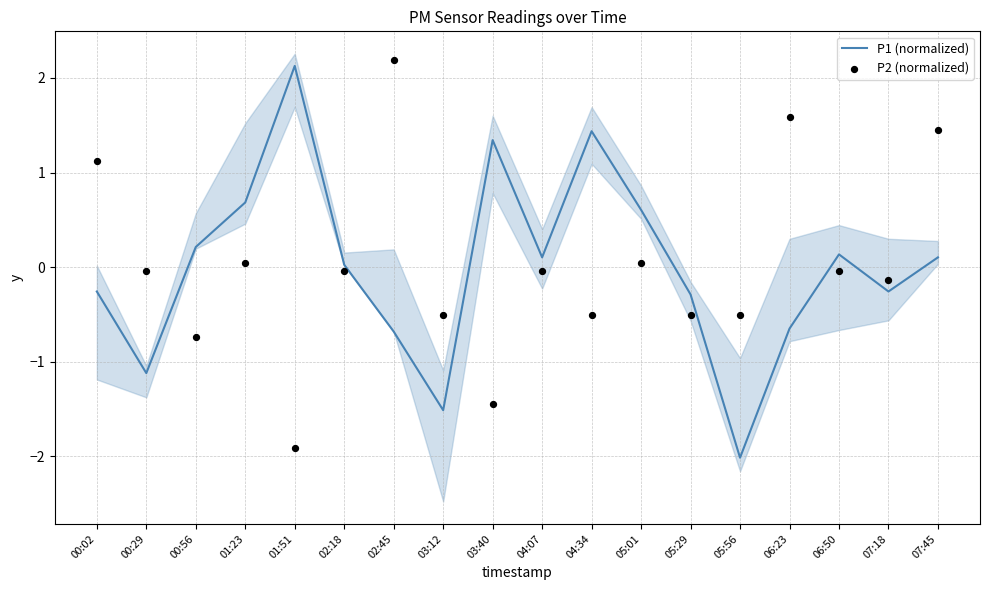

Is the value of P1 (normalized) at 03:12 greater than the value of P2 (normalized) at 02:45?

No